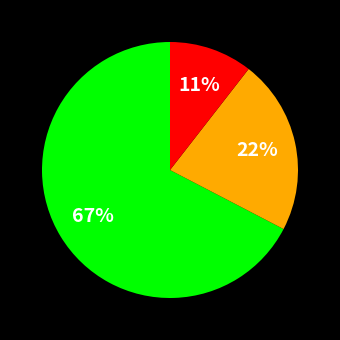

To the nearest percent, what is the average slice percentage?

33%